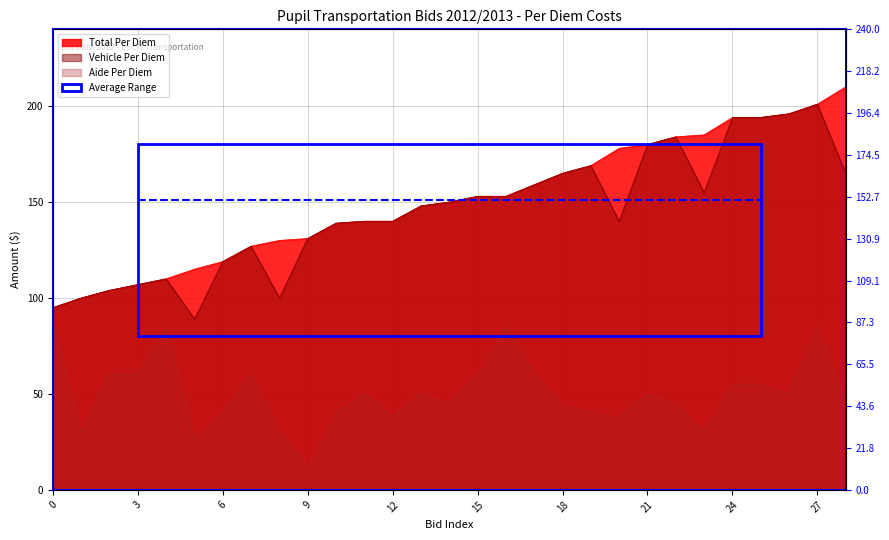

What are all the series names shown in the legend?

Total Per Diem, Aide Per Diem, Vehicle Per Diem